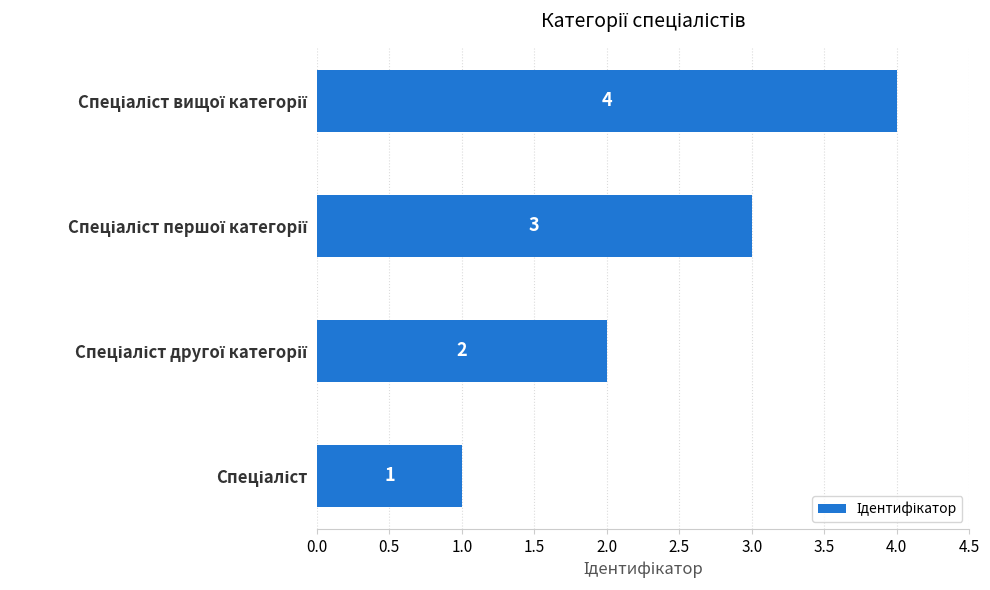

What is the maximum value shown in the chart?

4